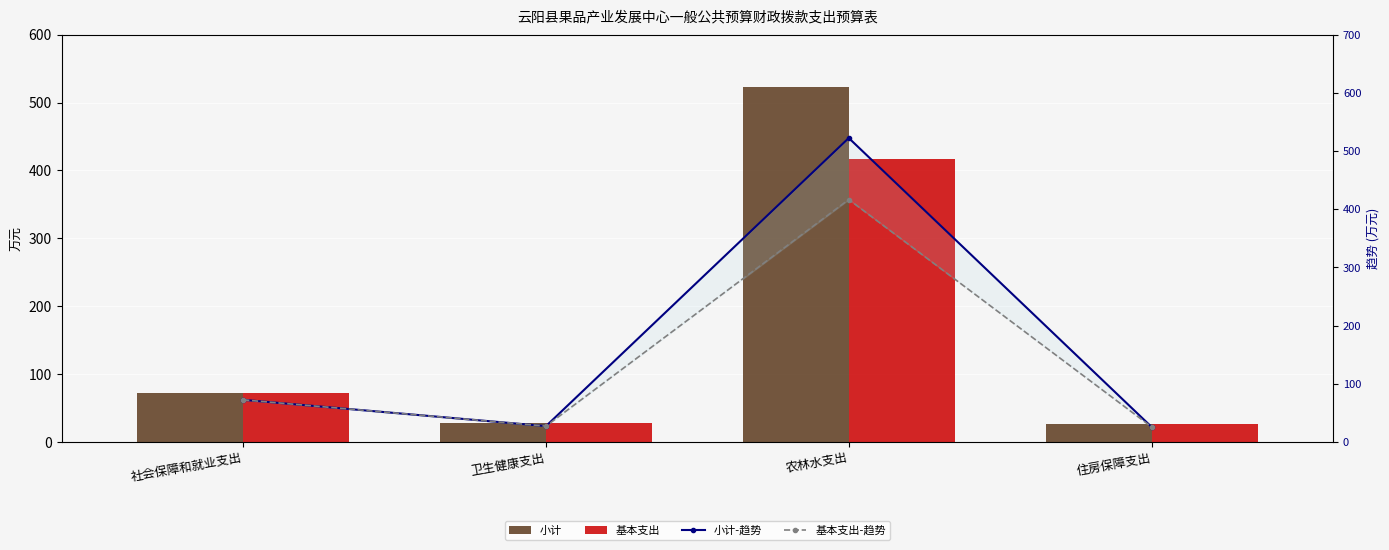

Does the chart contain stacked bars?

No